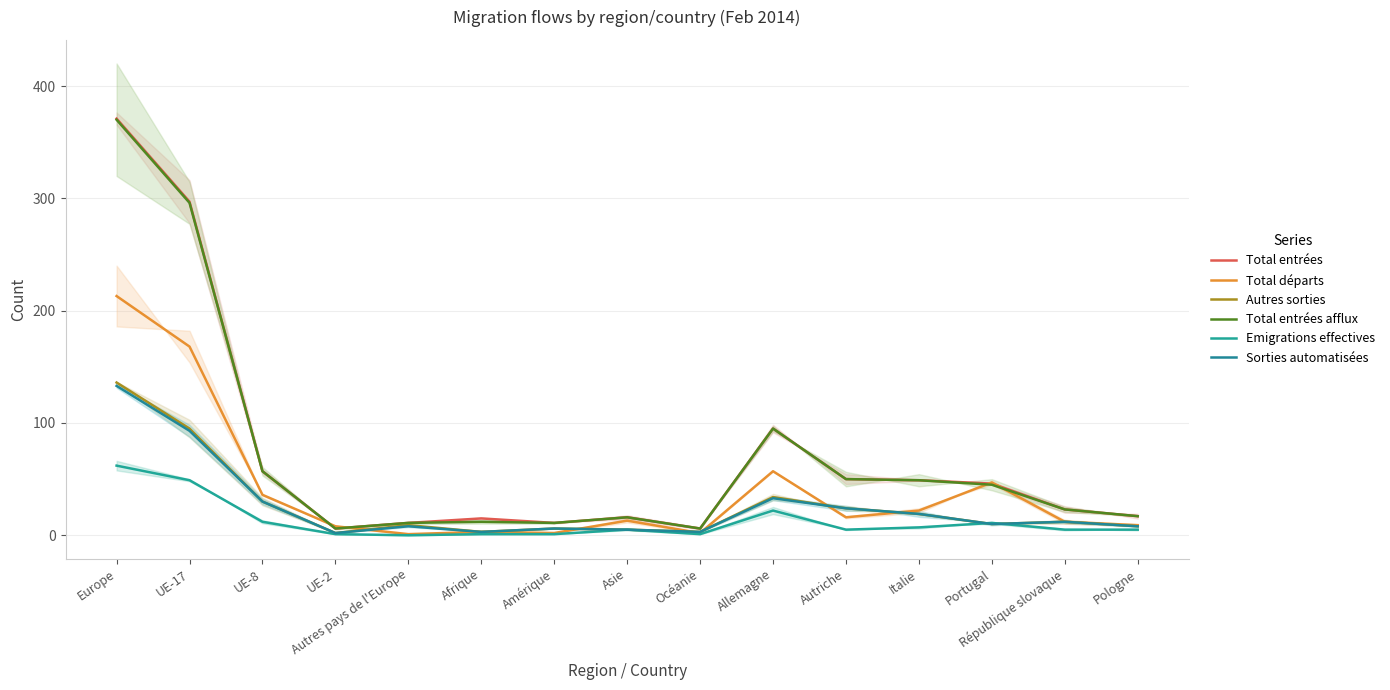

What is the difference between the maximum and second lowest values in the Emigrations effectives series?

61